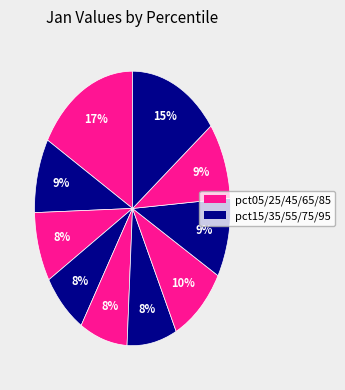

Which slice is the largest?

pct05